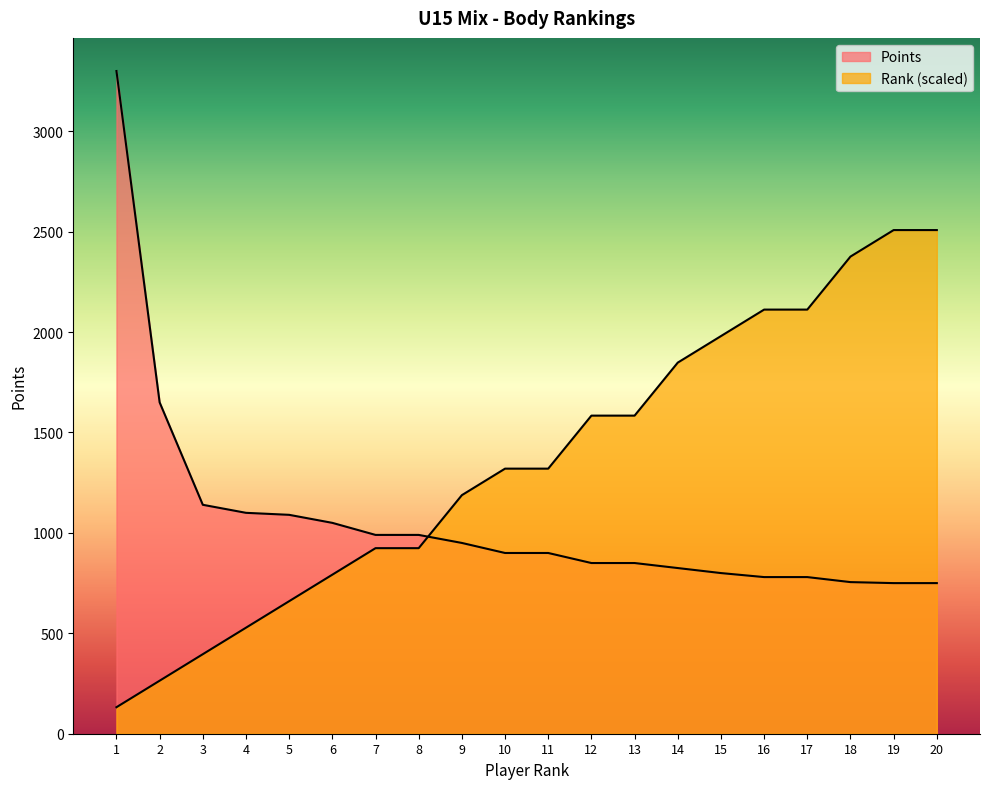

Which series ends up on top after the final intersection of Points and Rank?

Rank